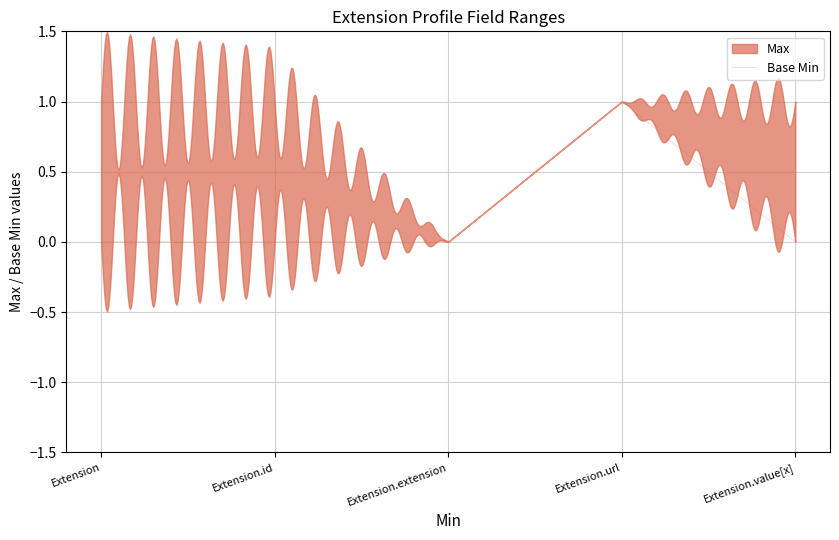

At which category does Base Min reach its first local peak?

Extension.url